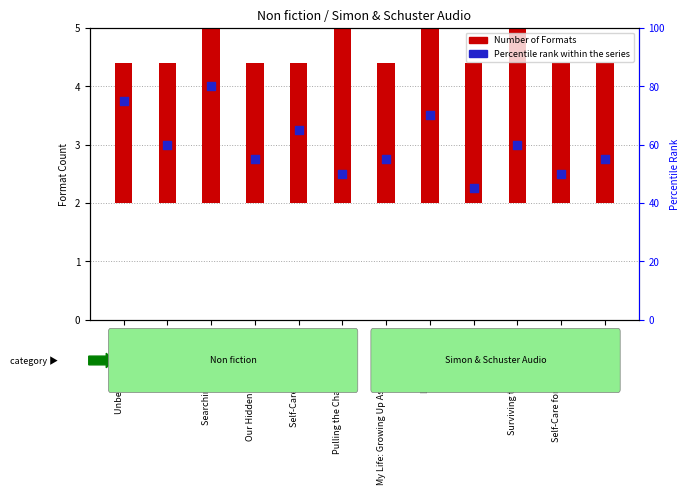

What are all the series names shown in the legend?

Number of Formats, Percentile rank within the series